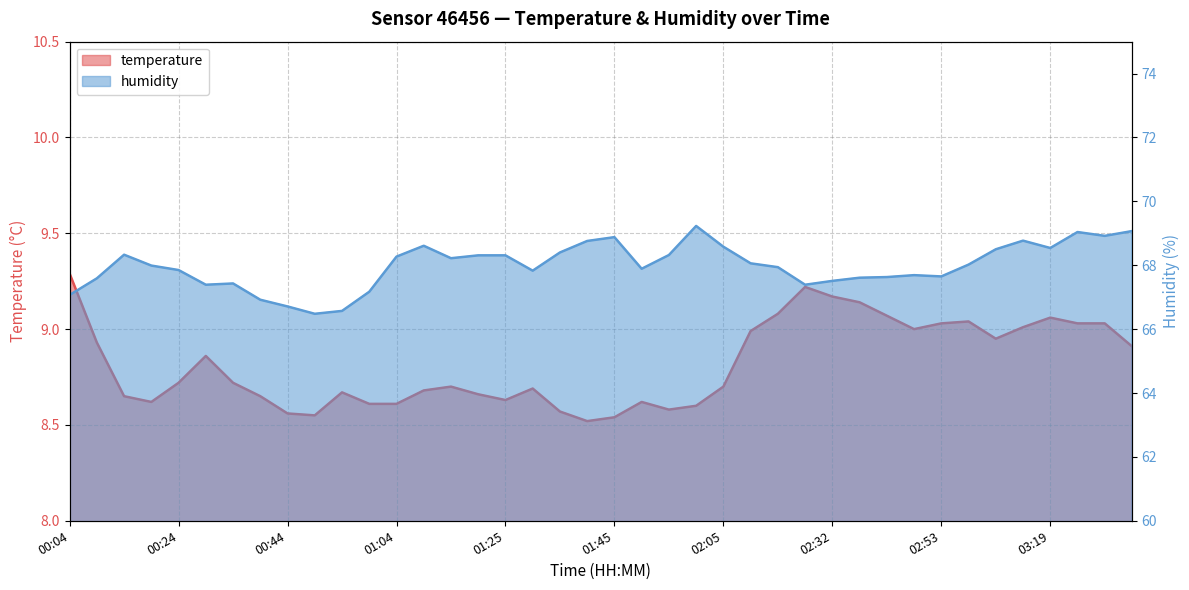

Reading right to left, what are all the values shown in this chart?

temperature: 8.9	9.0	9.0	9.1	9.0	8.9	9.0	9.0	9.0	9.1	9.1	9.2	9.2	9.1	9.0	8.7	8.6	8.6	8.6	8.5	8.5	8.6	8.7	8.6	8.7	8.7	8.7	8.6	8.6	8.7	8.6	8.6	8.7	8.7	8.9	8.7	8.6	8.7	8.9	9.3
humidity: 69.1	68.9	69.0	68.5	68.8	68.5	68.0	67.7	67.7	67.6	67.6	67.5	67.4	67.9	68.1	68.6	69.2	68.3	67.9	68.9	68.8	68.4	67.8	68.3	68.3	68.2	68.6	68.3	67.2	66.6	66.5	66.7	66.9	67.4	67.4	67.8	68.0	68.3	67.6	67.1